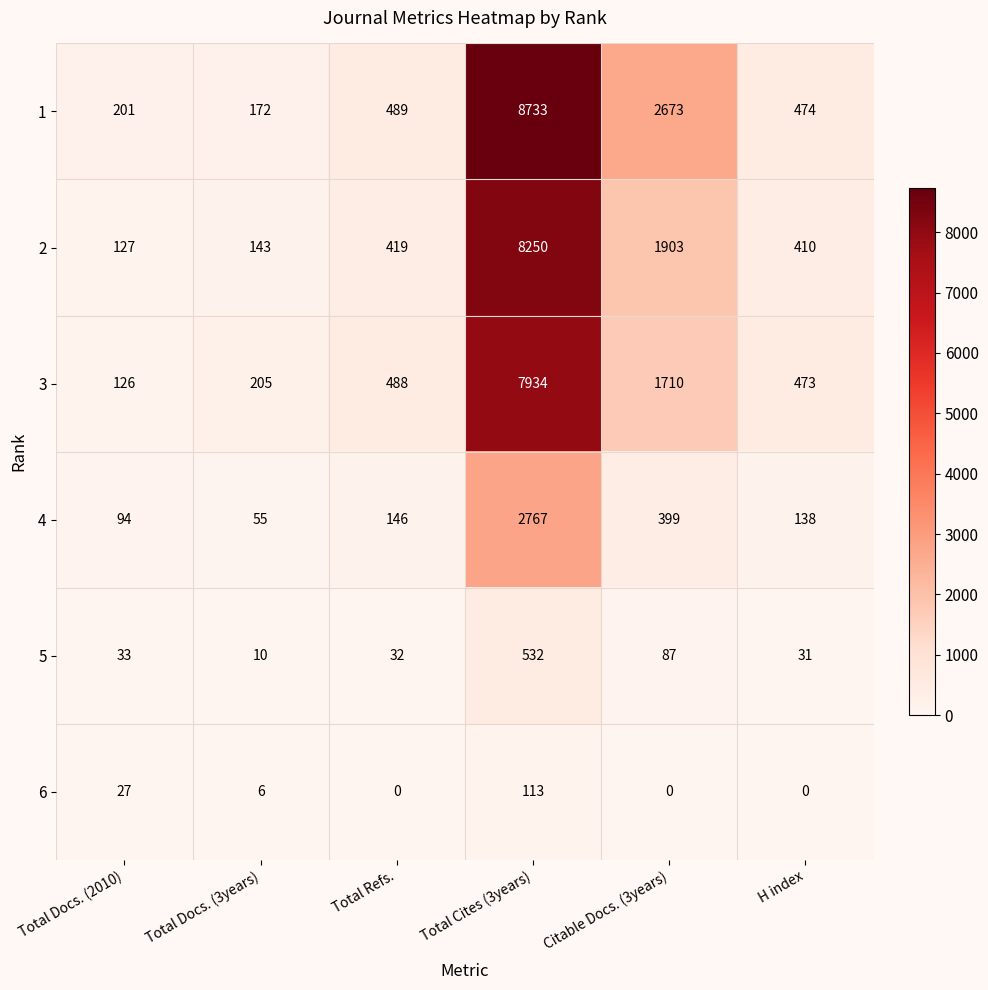

Which series has the largest total across all categories?

1